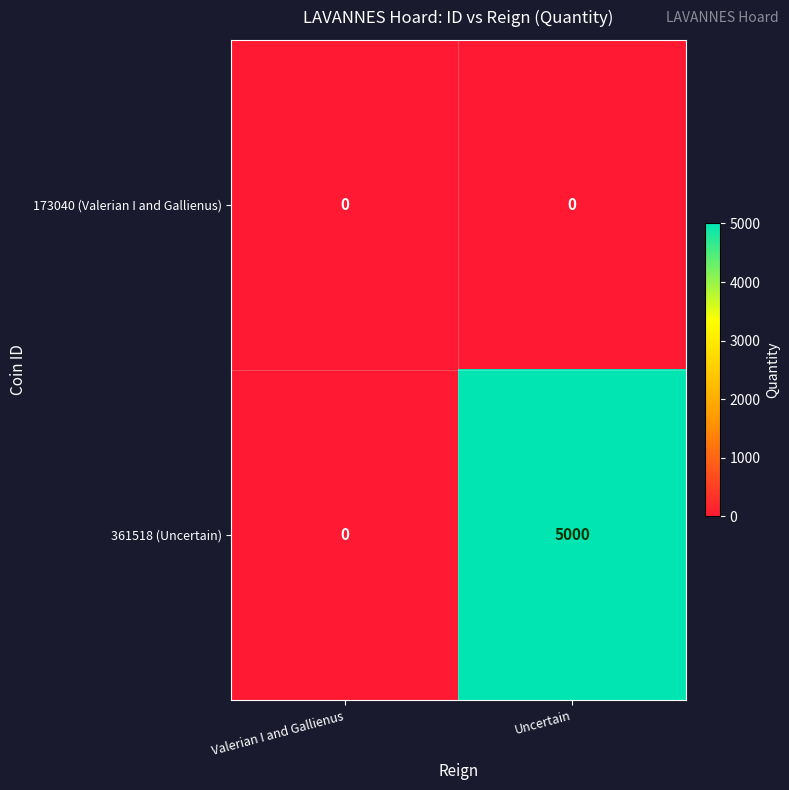

Which series changed the most between Valerian I and Gallienus and Uncertain?

361518 (Uncertain)